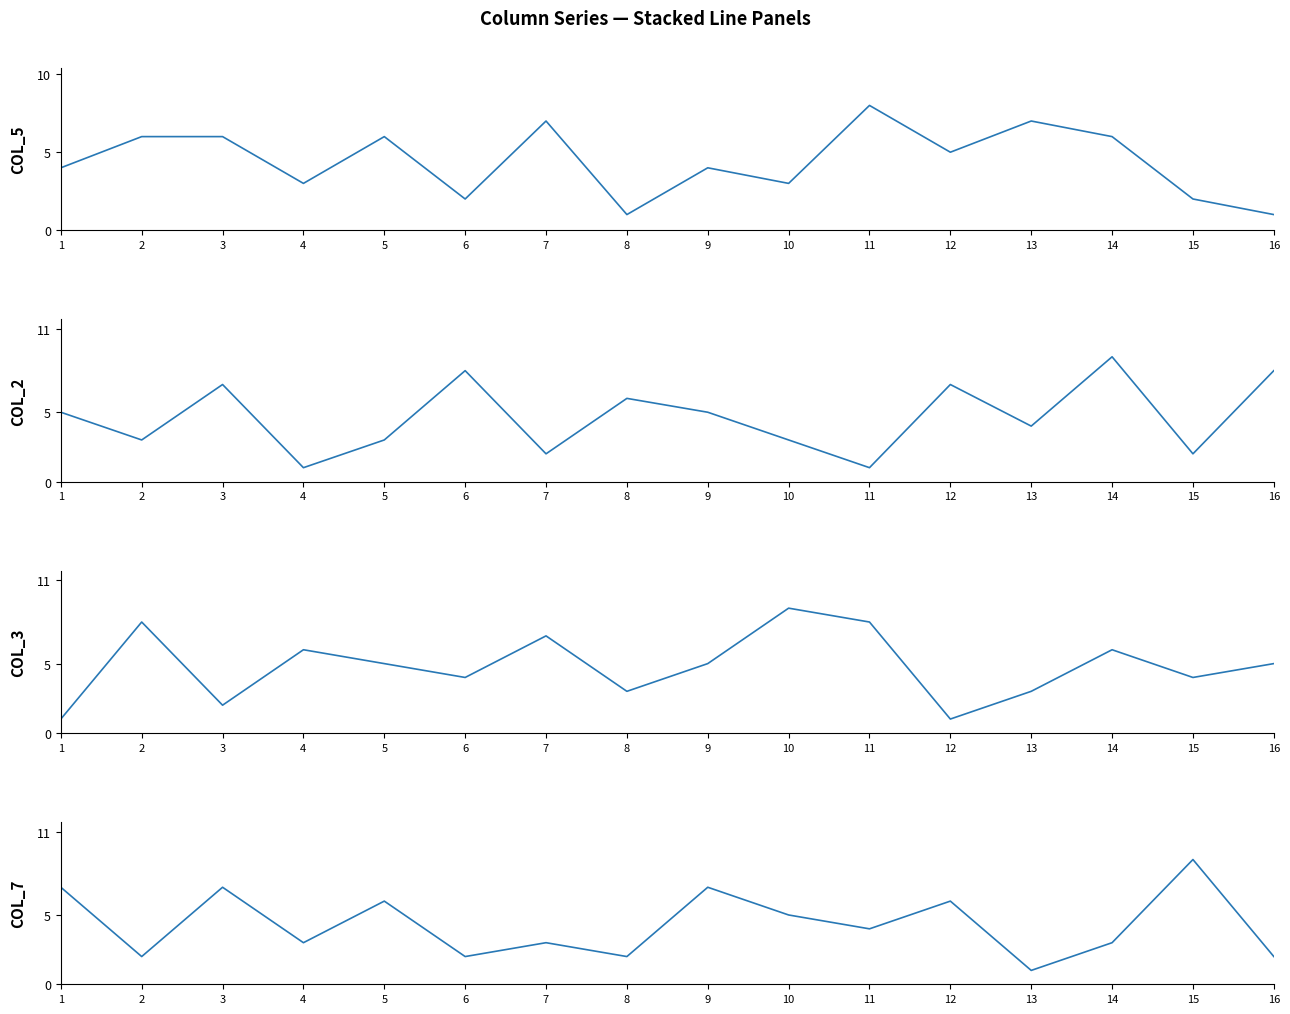

List the labels in order of col_5 value, largest first.

11, 7, 13, 2, 3, 5, 14, 12, 1, 9, 4, 10, 6, 15, 8, 16